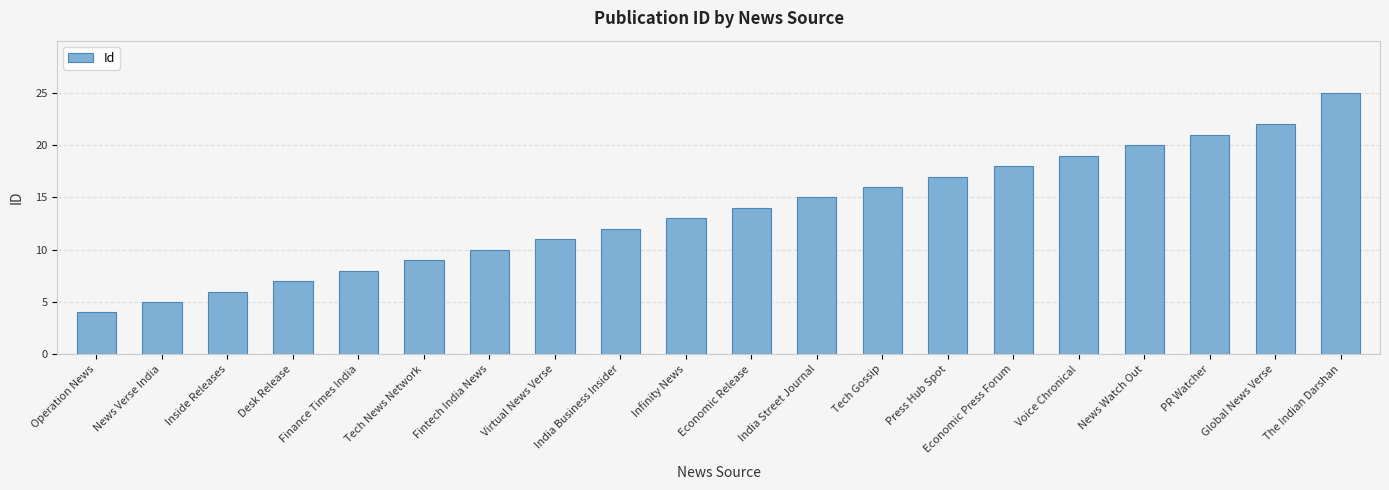

What is the sum of all values?

272